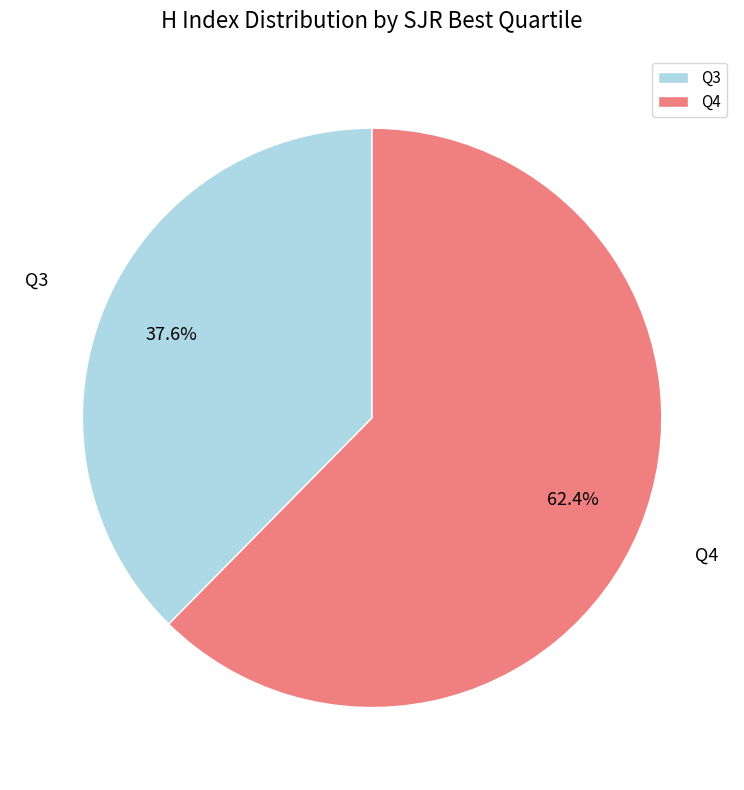

Combined, what portion of the pie is Q4 and Q3?

100.0%